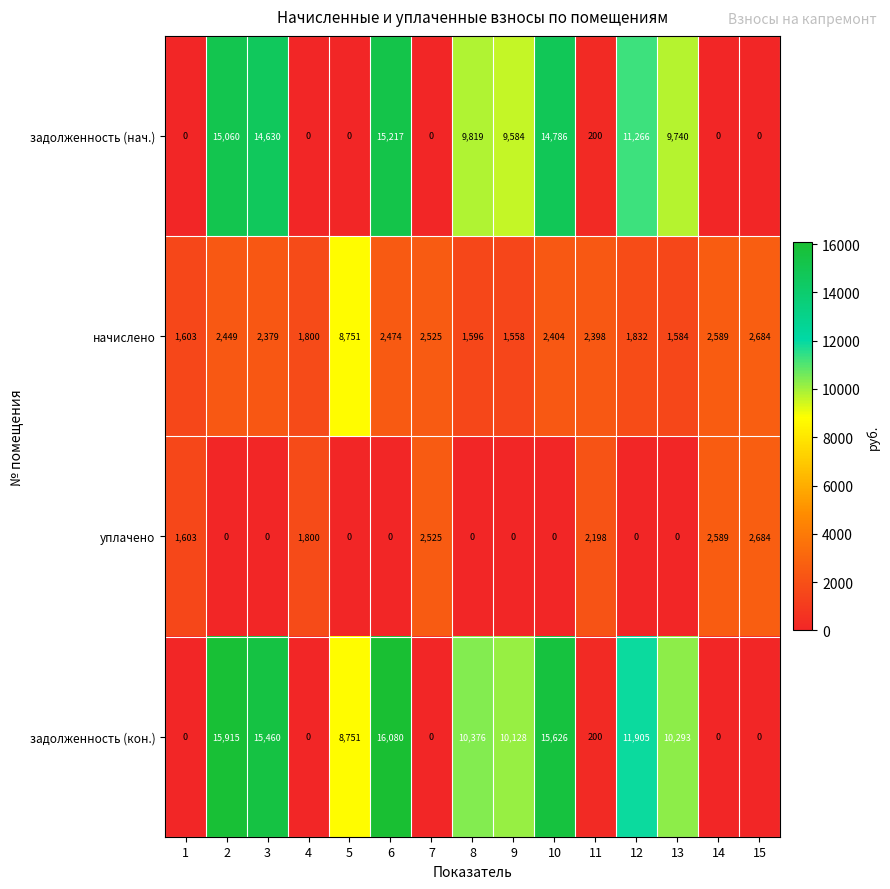

The уплачено series shows 0 at 5. True or false?

True